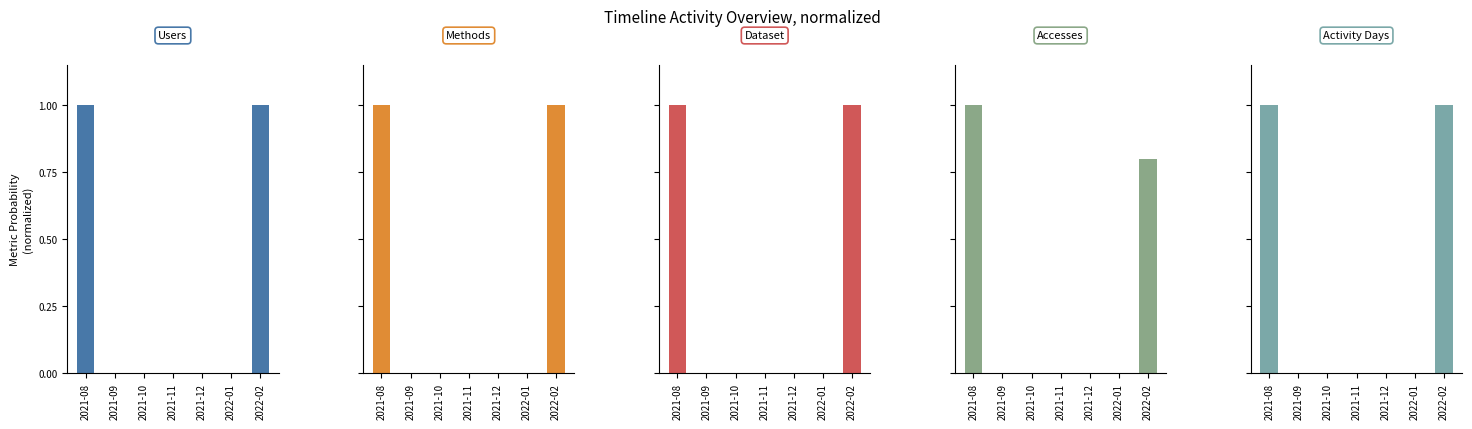

What is the difference between the second highest and second lowest values in the Accesses series?

0.8